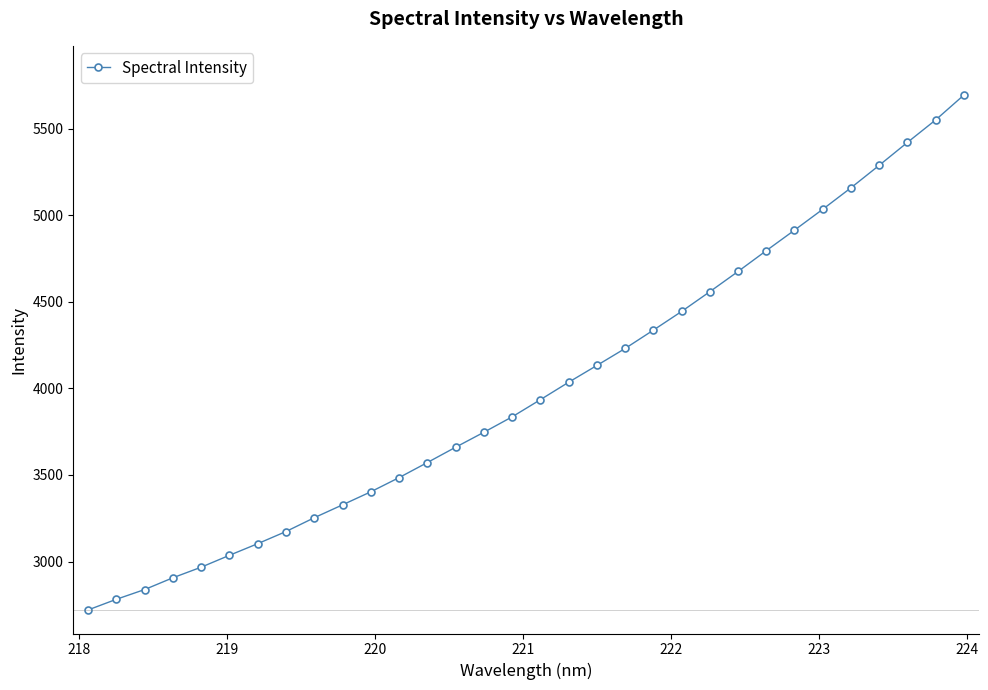

Does the chart display data point markers on the line(s)?

Yes